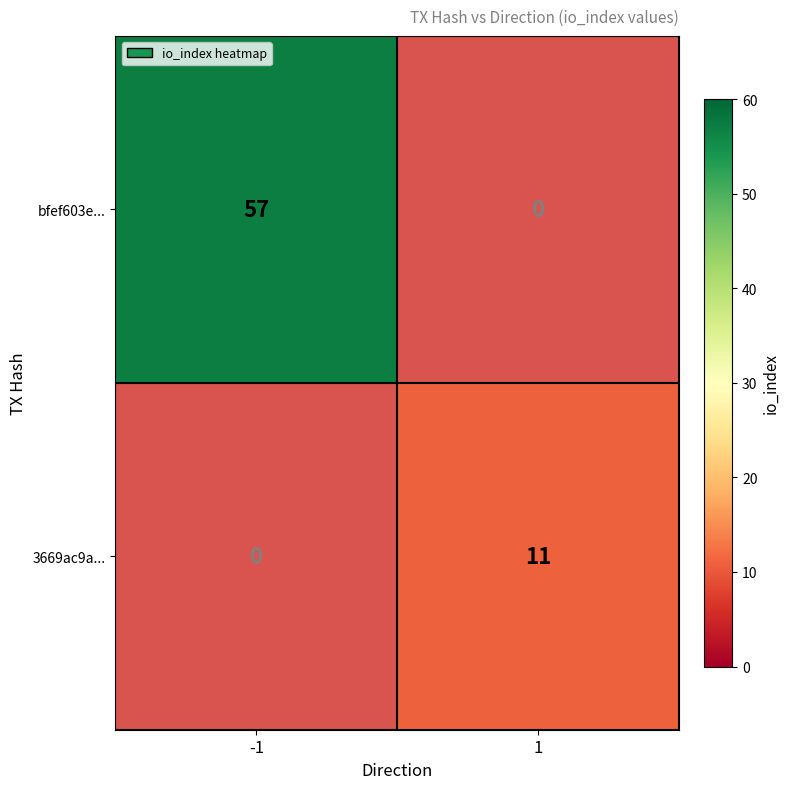

Is the value of bfef603e... at -1 greater than the value of 3669ac9a... at 1?

Yes